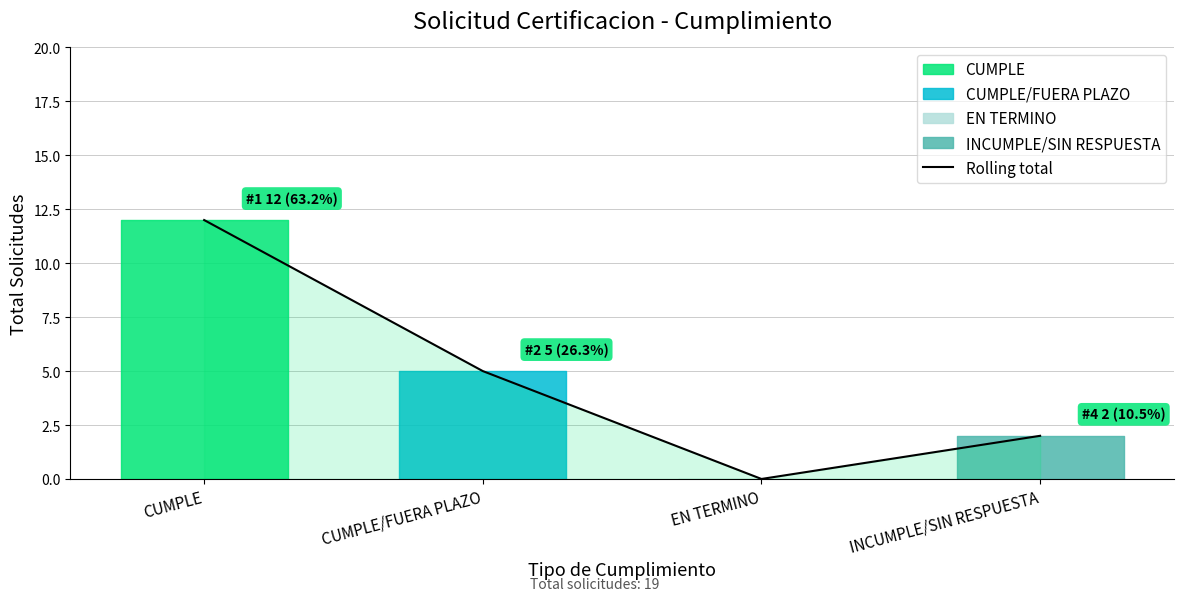

What is the value of the 1st point from the left?

12